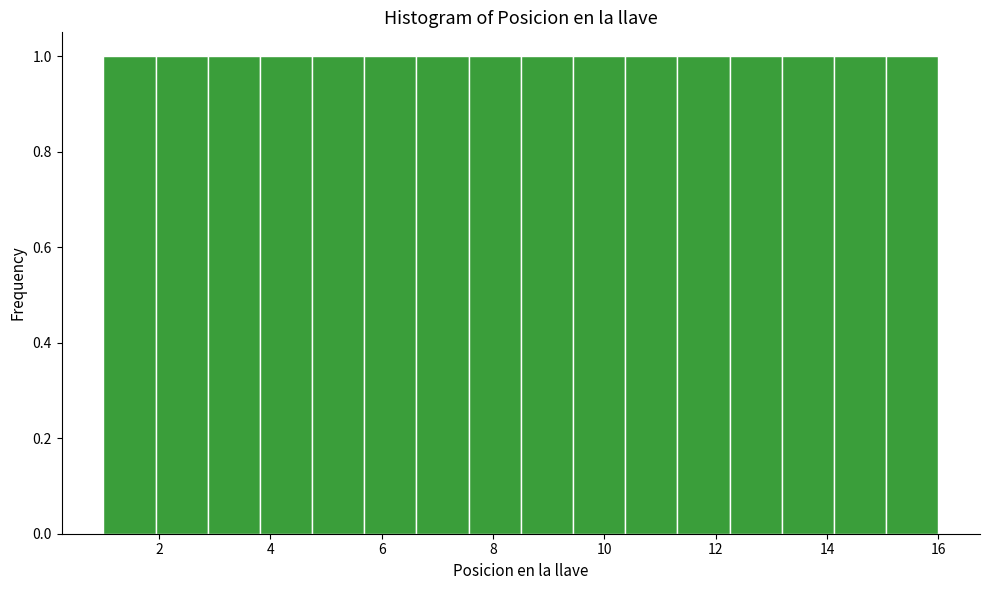

Reading left to right, transcribe this chart: for each bar, give the range it covers on the x-axis and its height. Neither the bar edges nor the heights are printed on the chart, so give them approximately, as read against the axes.

1.0 to 2.0: 1
2.0 to 2.8: 1
2.8 to 3.8: 1
3.8 to 4.8: 1
4.8 to 5.6: 1
5.6 to 6.6: 1
6.6 to 7.6: 1
7.6 to 8.6: 1
8.6 to 9.4: 1
9.4 to 10.4: 1
10.4 to 11.4: 1
11.4 to 12.2: 1
12.2 to 13.2: 1
13.2 to 14.2: 1
14.2 to 15.0: 1
15.0 to 16.0: 1